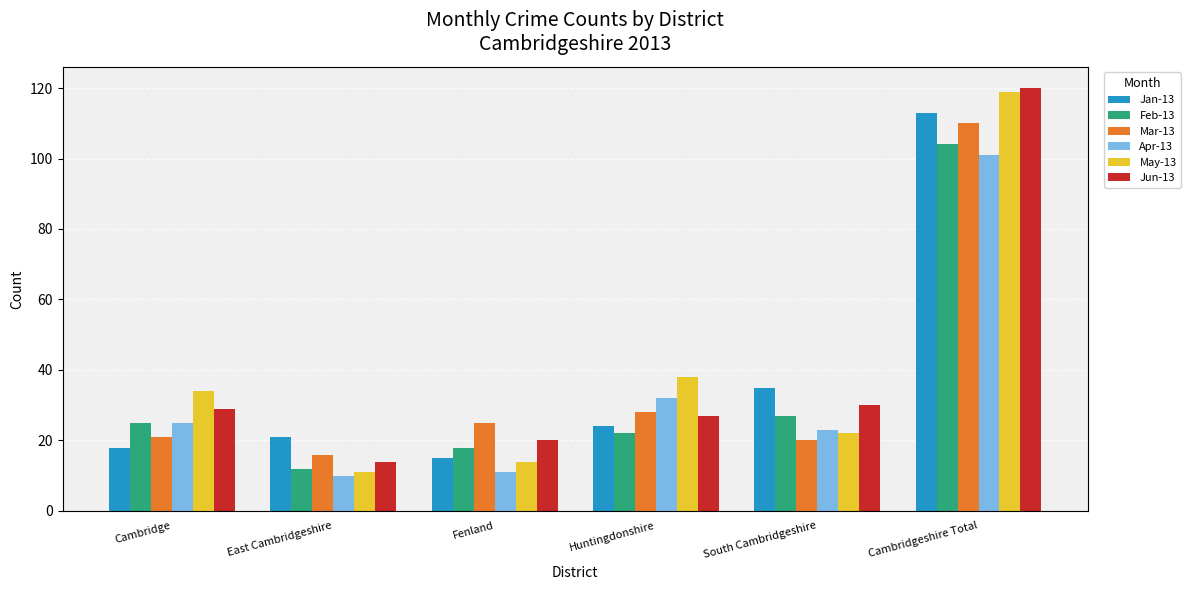

How many data points in Mar-13 are less than 25?

3